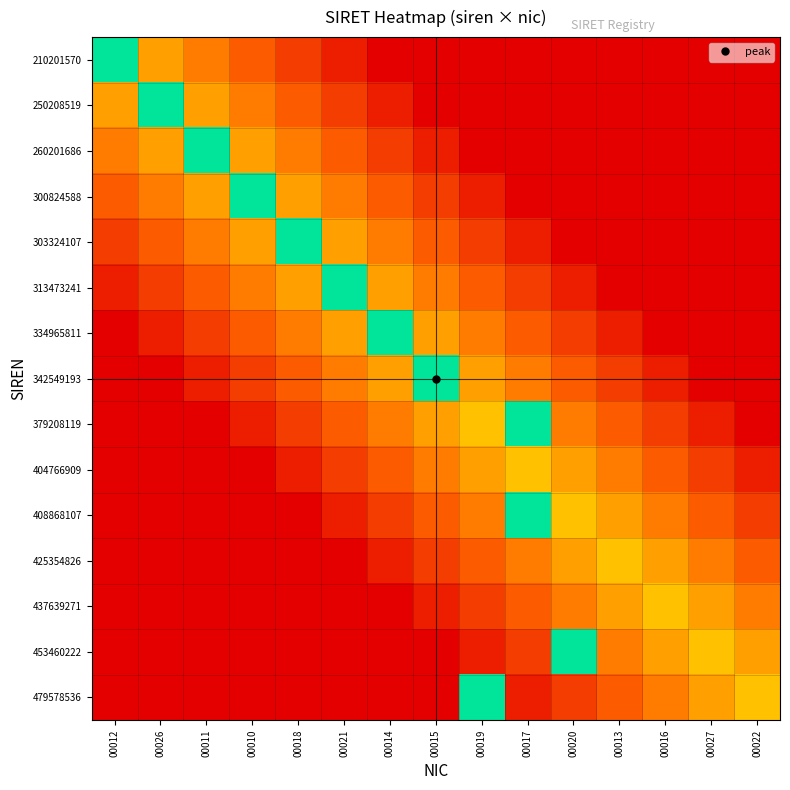

Which category has the highest value across all series?

00012